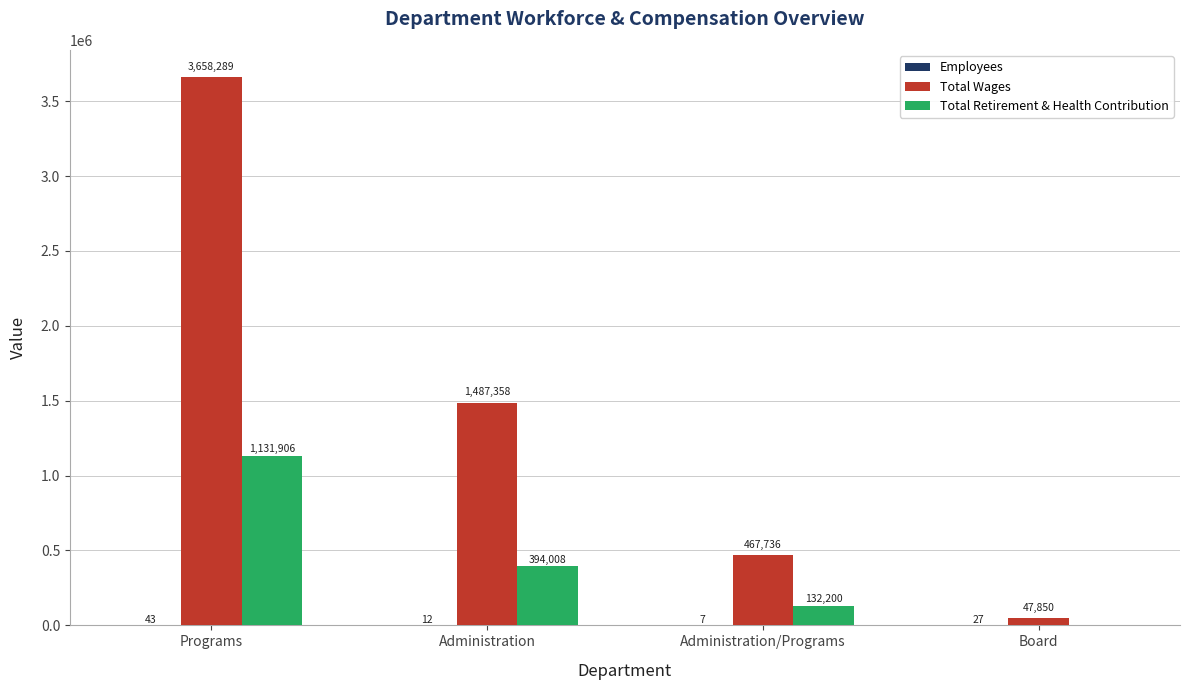

At which category is the sum across all series the highest?

Programs